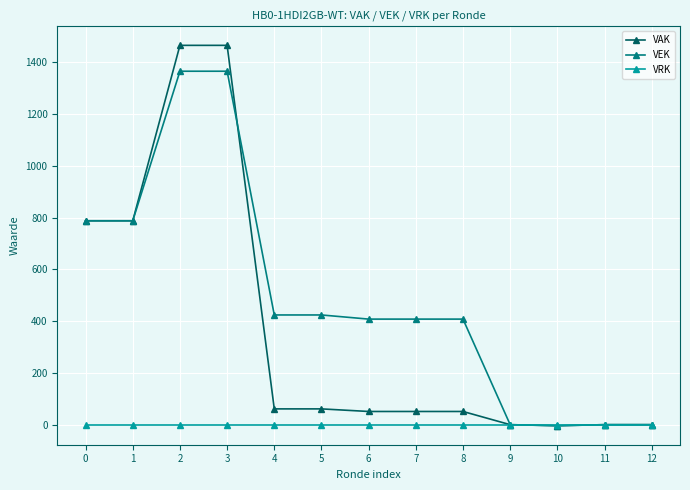

Which series has the largest total across all categories?

VEK